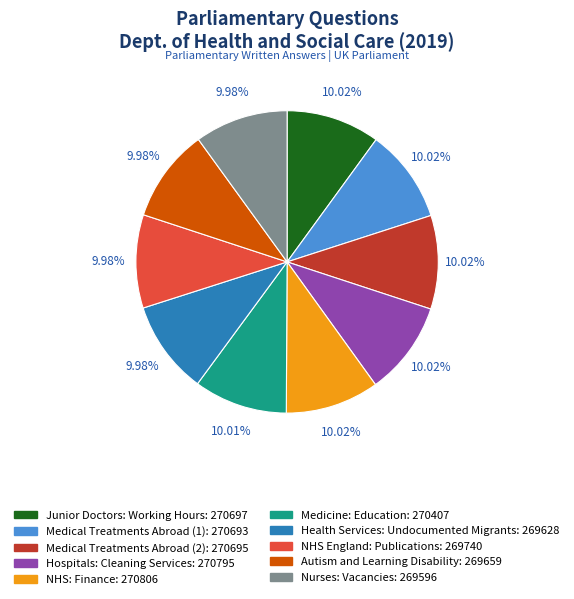

Is there any slice that represents more than half of the pie?

No